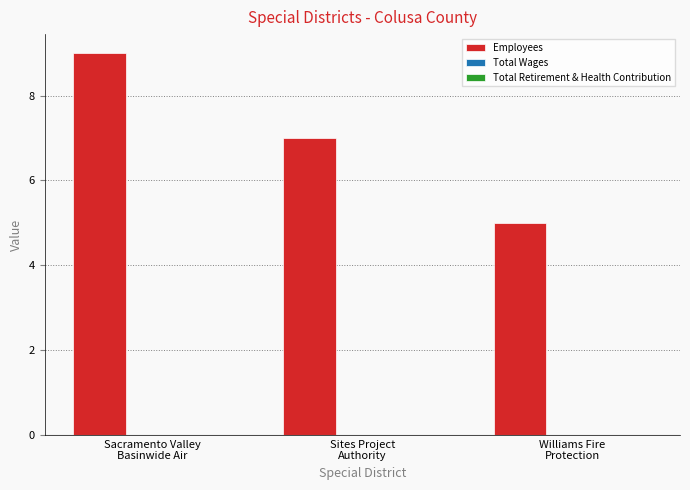

What is the value of the 3rd bar from the left?

5